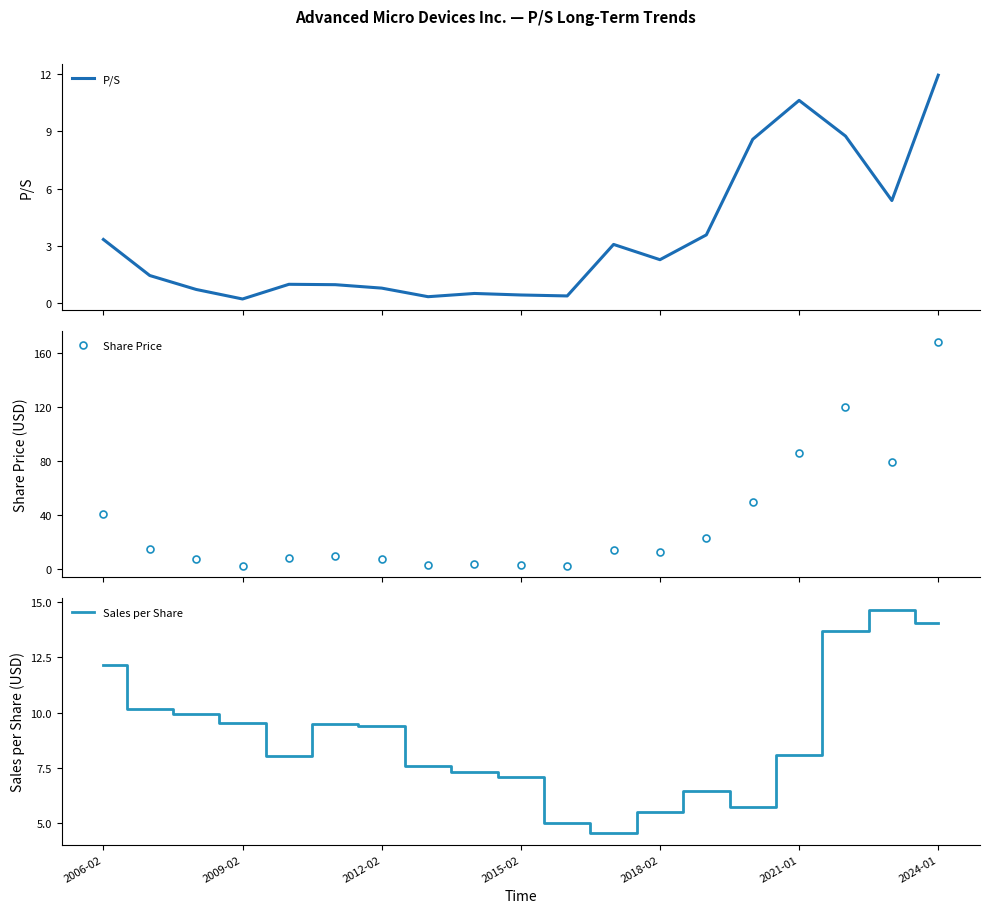

What are all the series names shown in the legend?

P/S, Share Price, Sales per Share